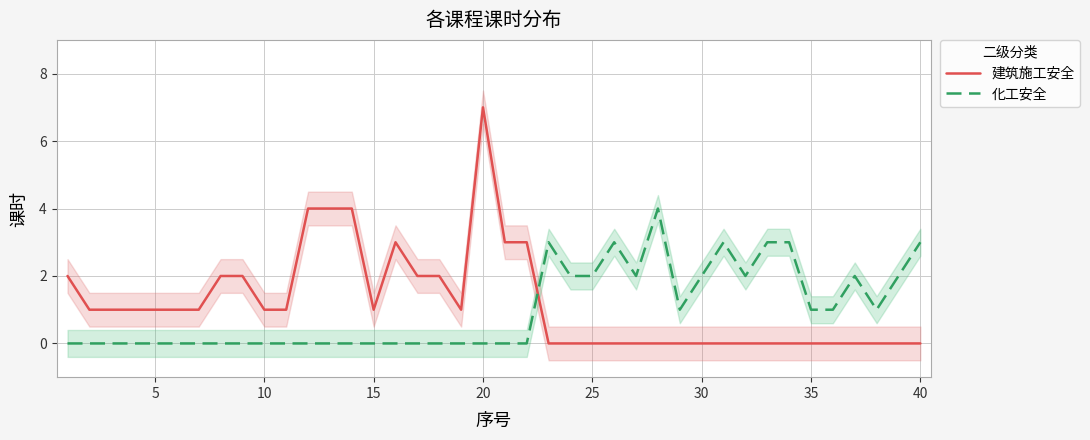

What is the highest value of the 建筑施工安全 series?

7